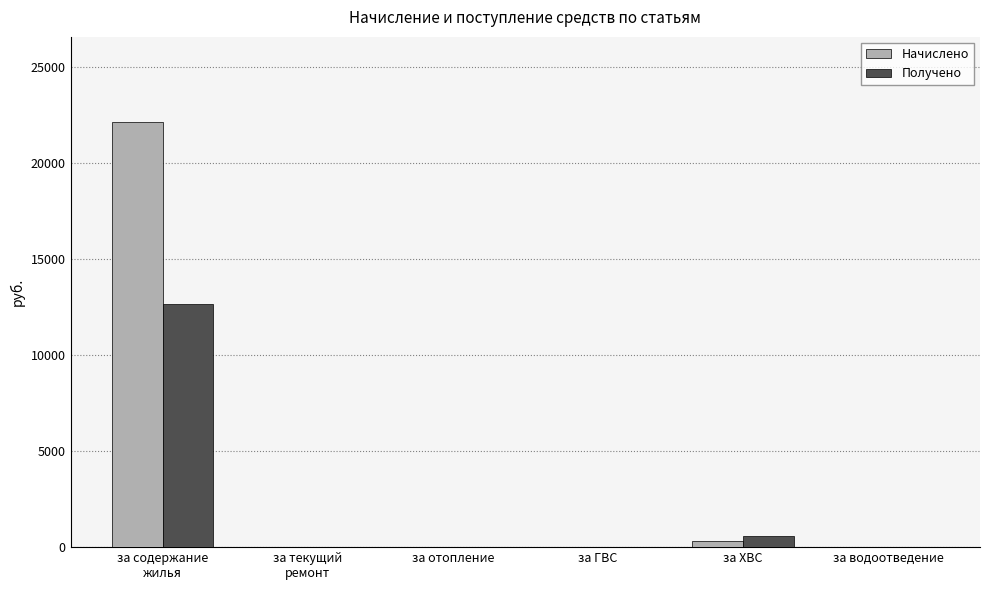

Between за содержание
жилья and за ХВС, which series saw the biggest shift?

Начислено